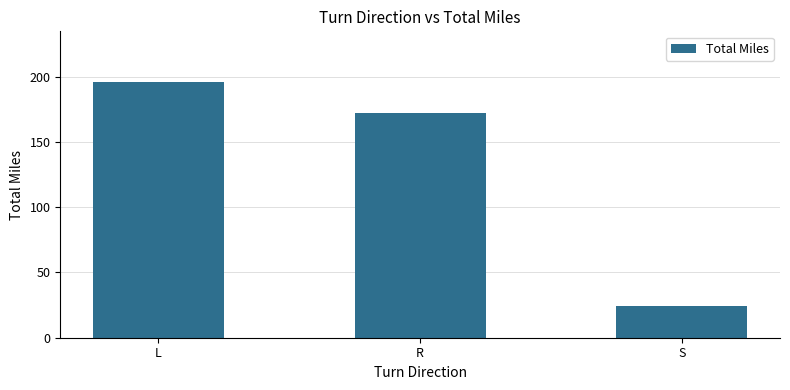

Is it true that the value at L is 195.5?

True